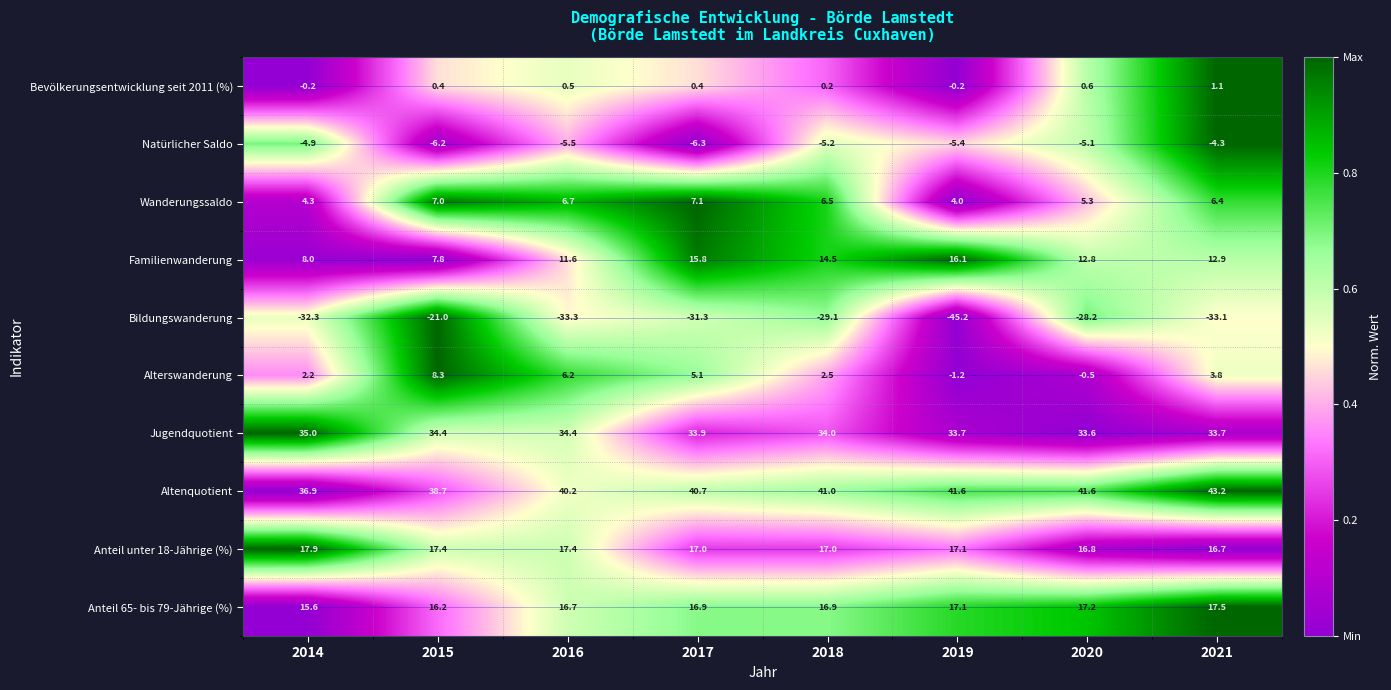

What is the difference between the highest and lowest values at 2016?

73.5